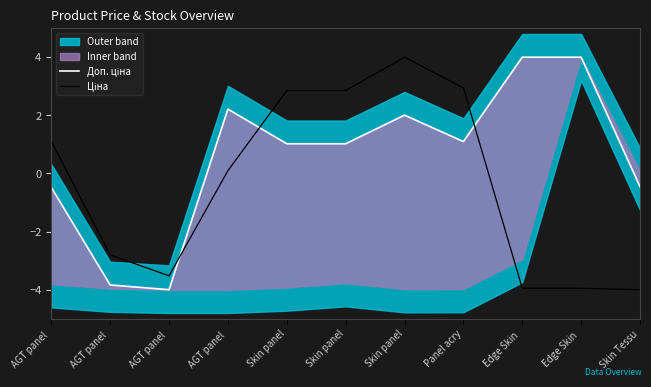

What is the average value of the Ціна series?

-0.4